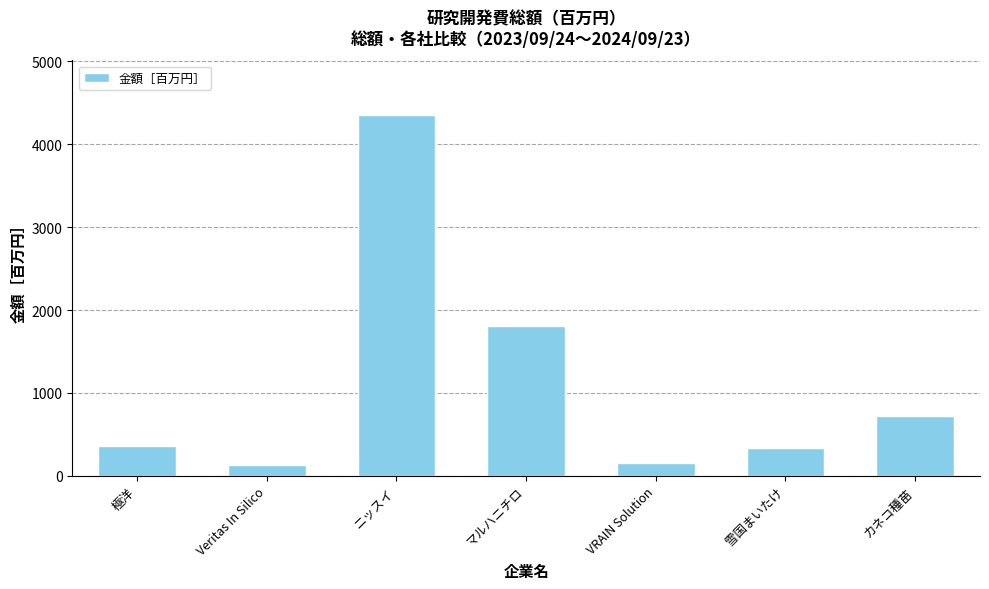

What position from the right is VRAIN Solution?

3